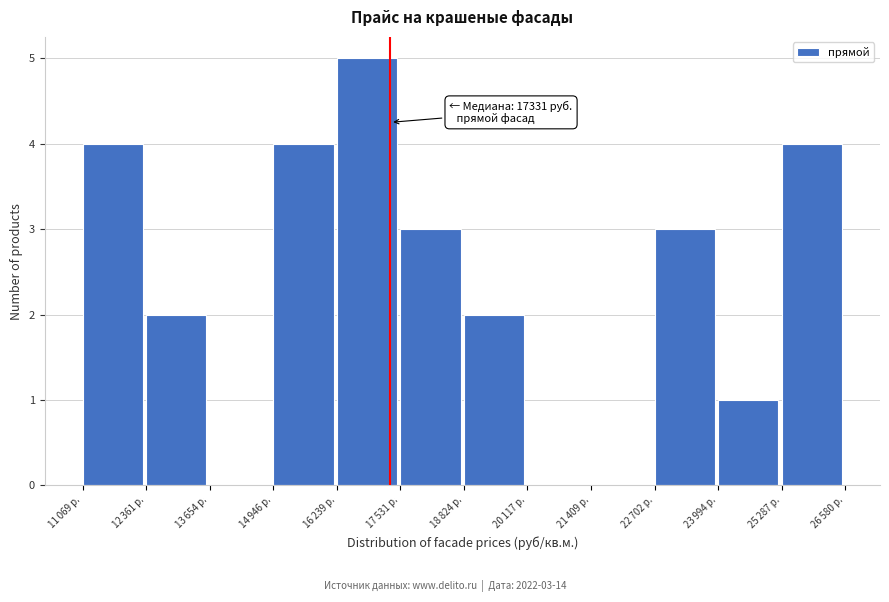

What is the sum of all values?

28